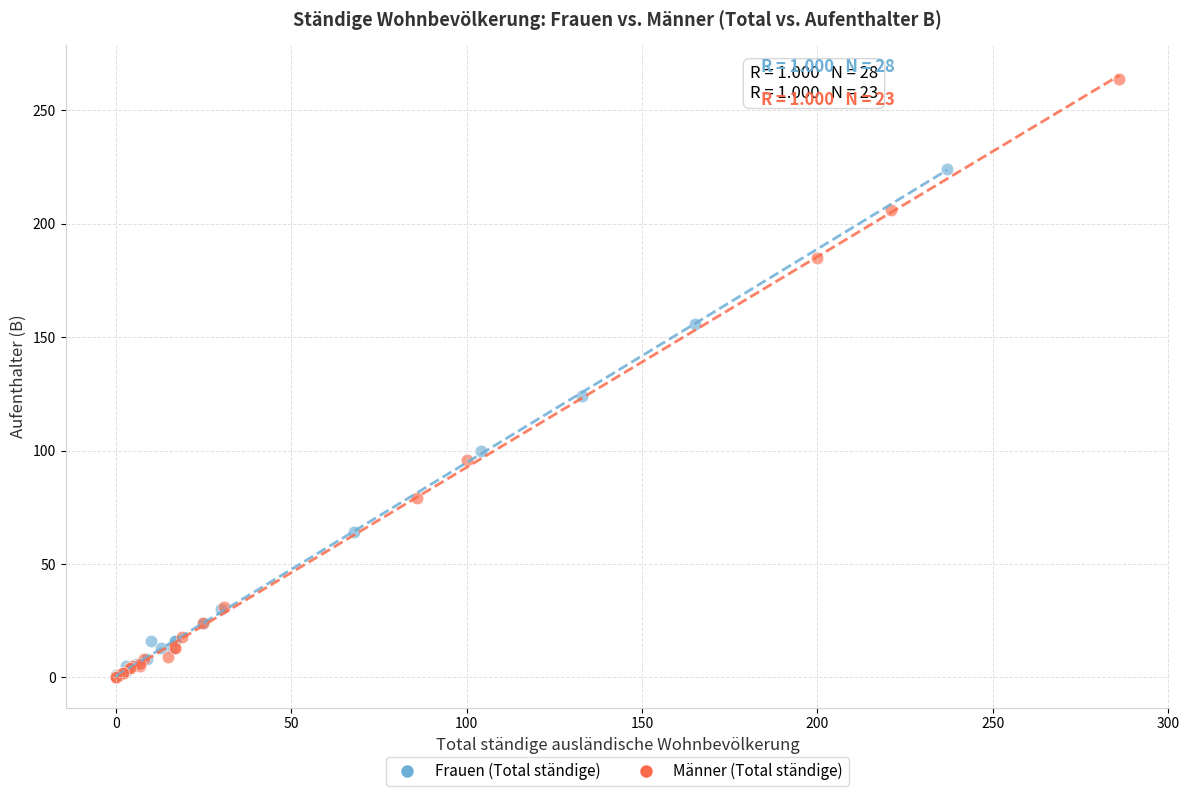

What are all the series names shown in the legend?

Frauen (Total ständige), Männer (Total ständige)